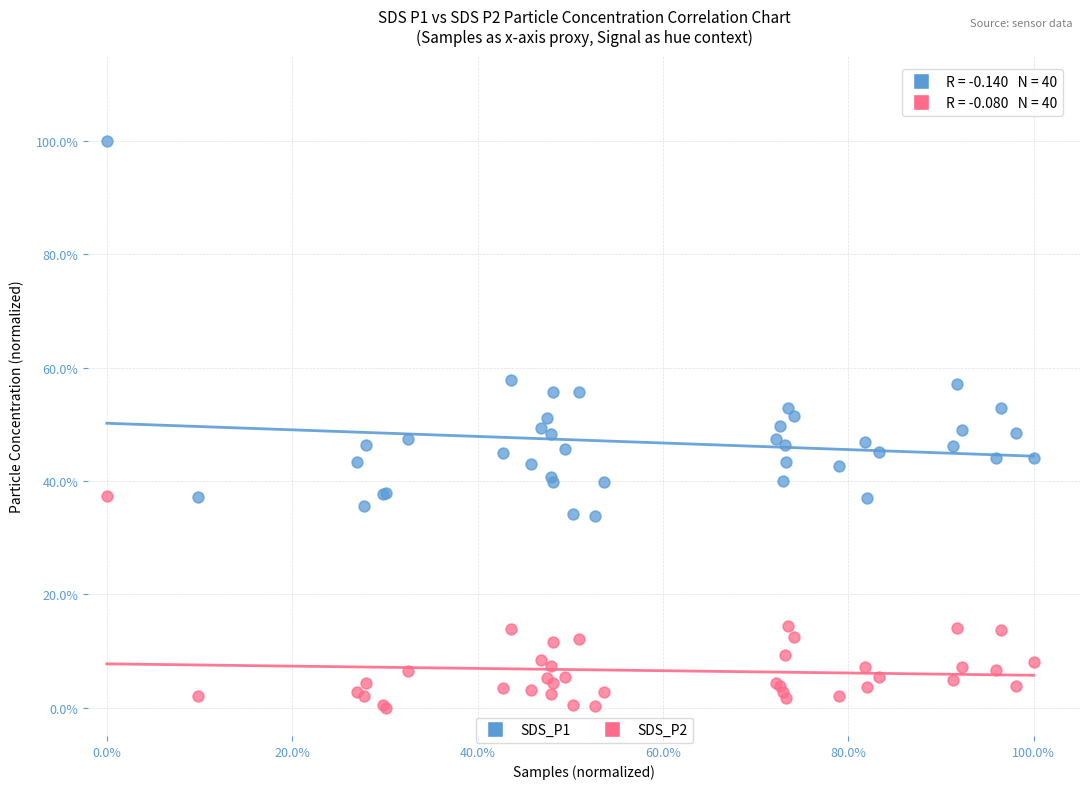

What are all the series names shown in the legend?

SDS_P1, SDS_P2